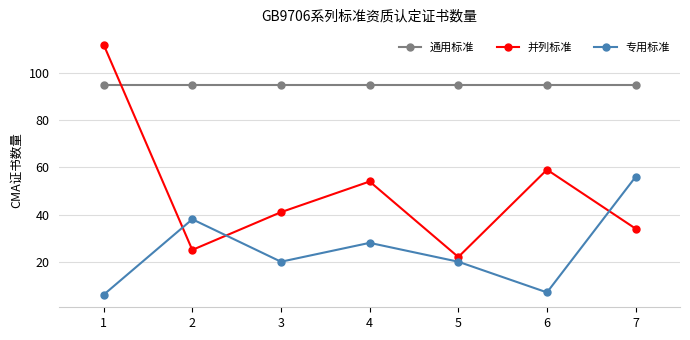

What is the sum of the 通用标准 values at 6 and 4?

190